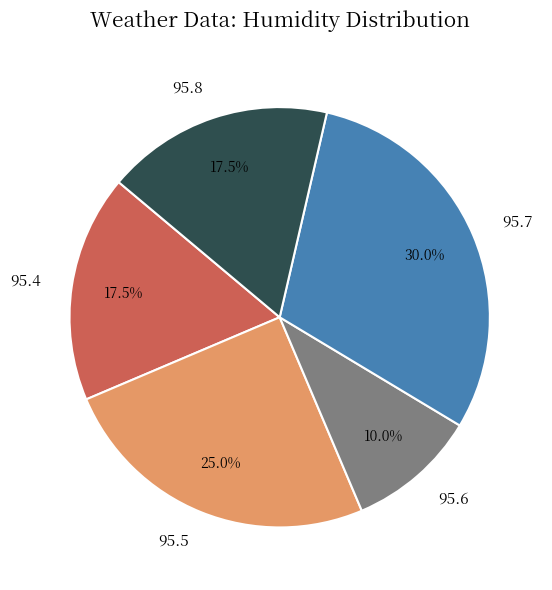

Does any single category account for the majority?

No